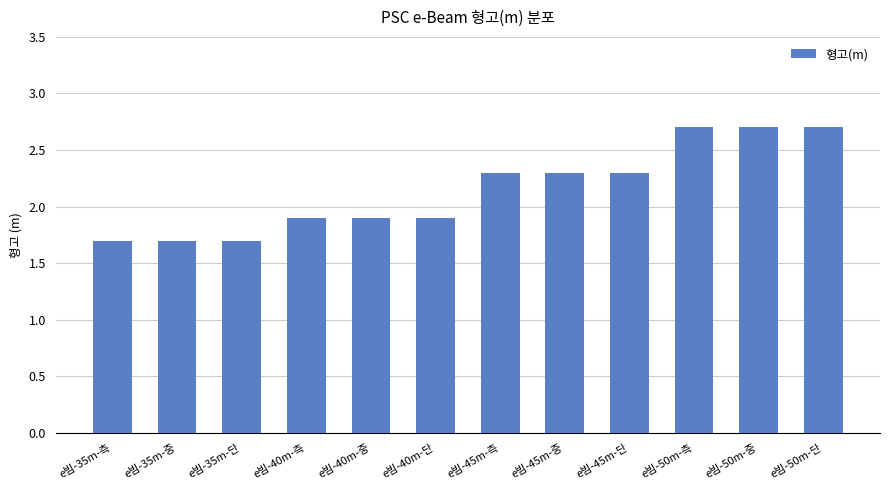

Reading left to right, transcribe all the data shown in this chart.

1.7	1.7	1.7	1.9	1.9	1.9	2.3	2.3	2.3	2.7	2.7	2.7